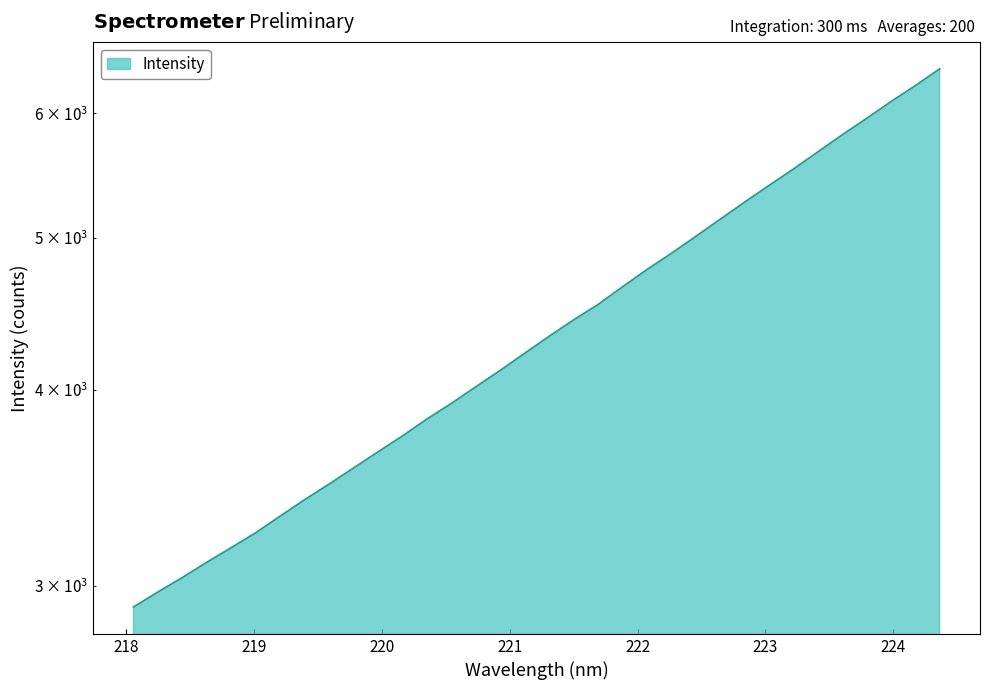

What is the value of the 12th point from the left?

3738.9